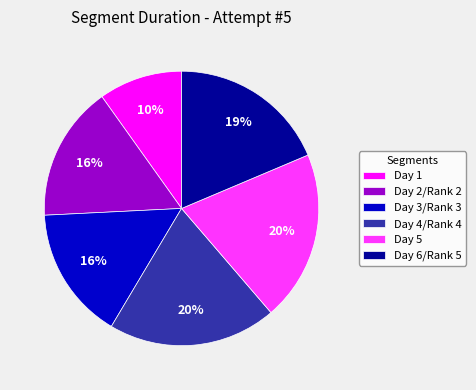

The Day 4/Rank 4 slice represents 25% of the pie. True or false?

False